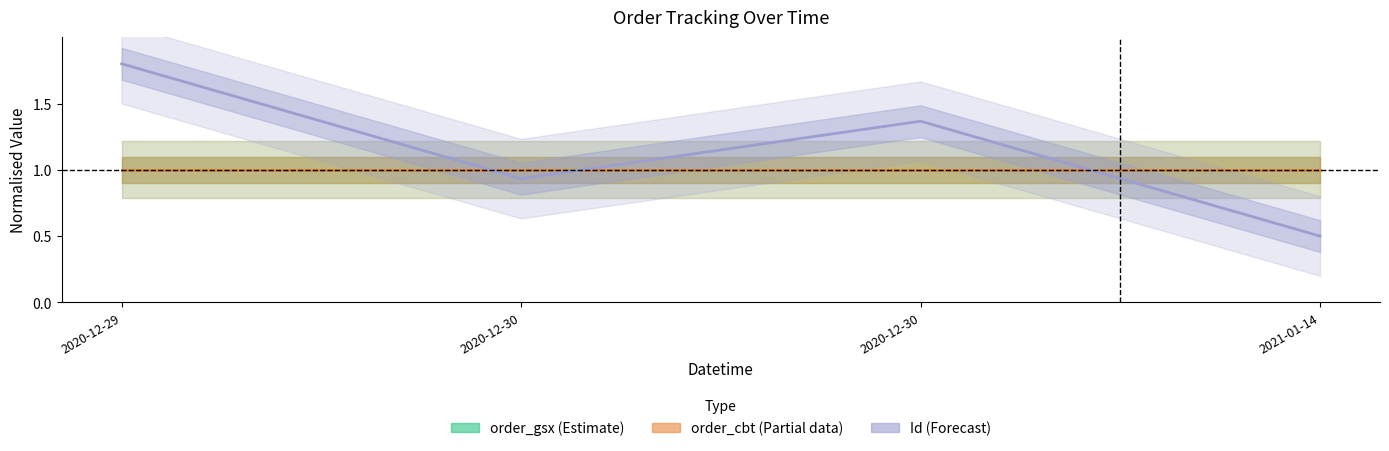

True or false: Id (Forecast) and order_cbt (Partial) intersect in this chart.

True